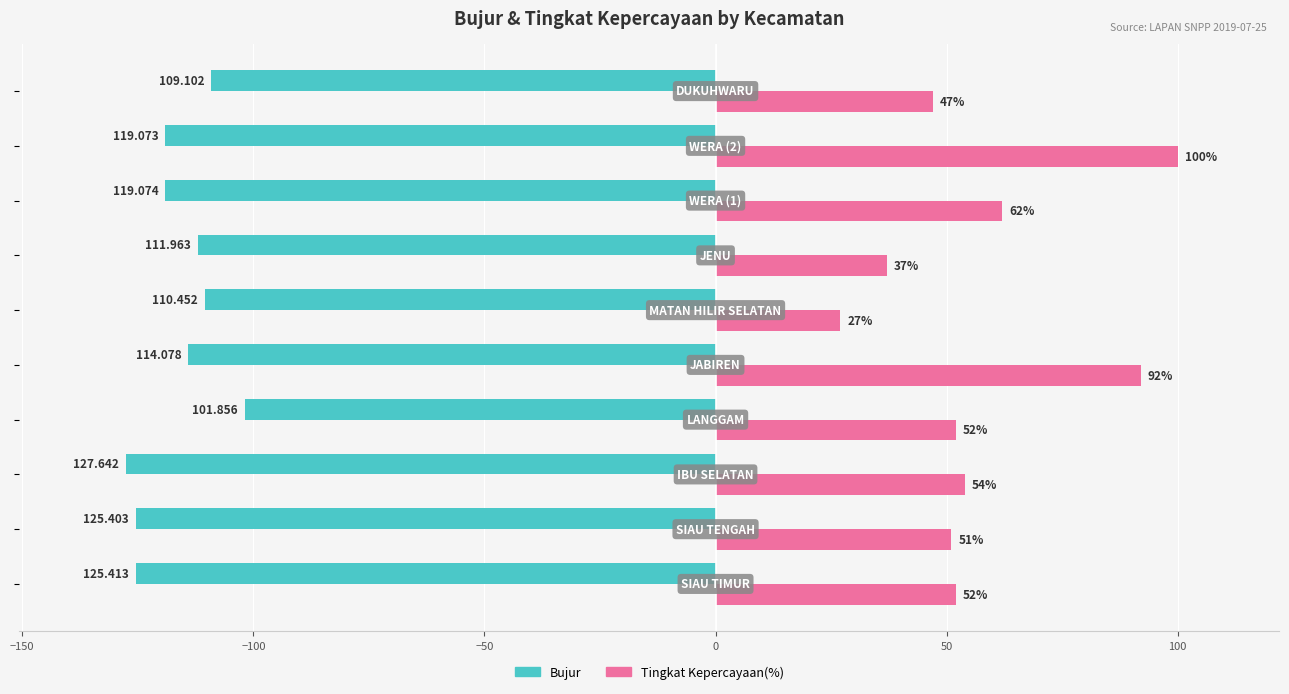

Which series has the largest total across all categories?

Tingkat Kepercayaan(%)